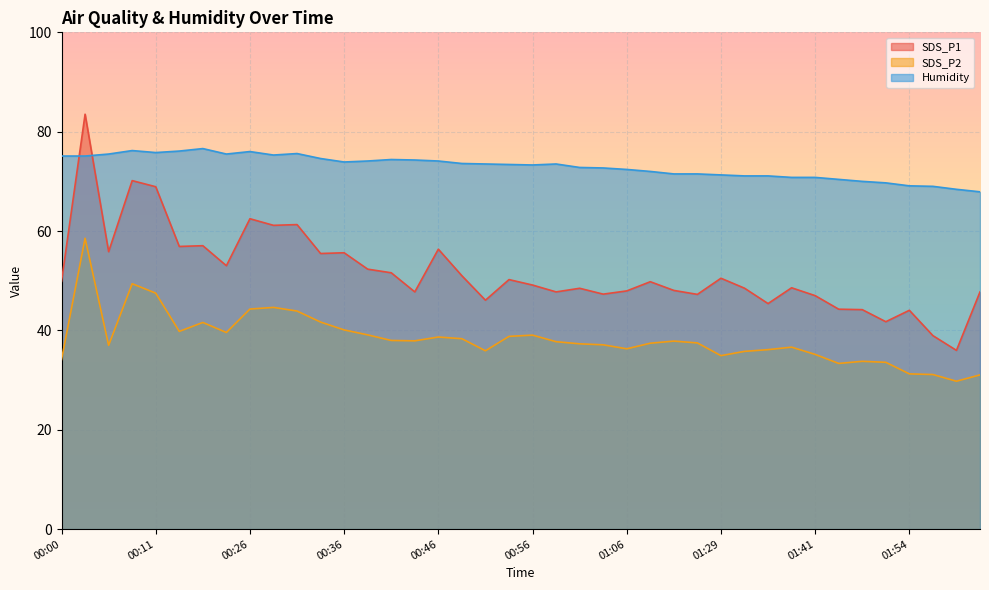

Rank the series by their maximum value, from highest to lowest.

SDS_P1, Humidity, SDS_P2